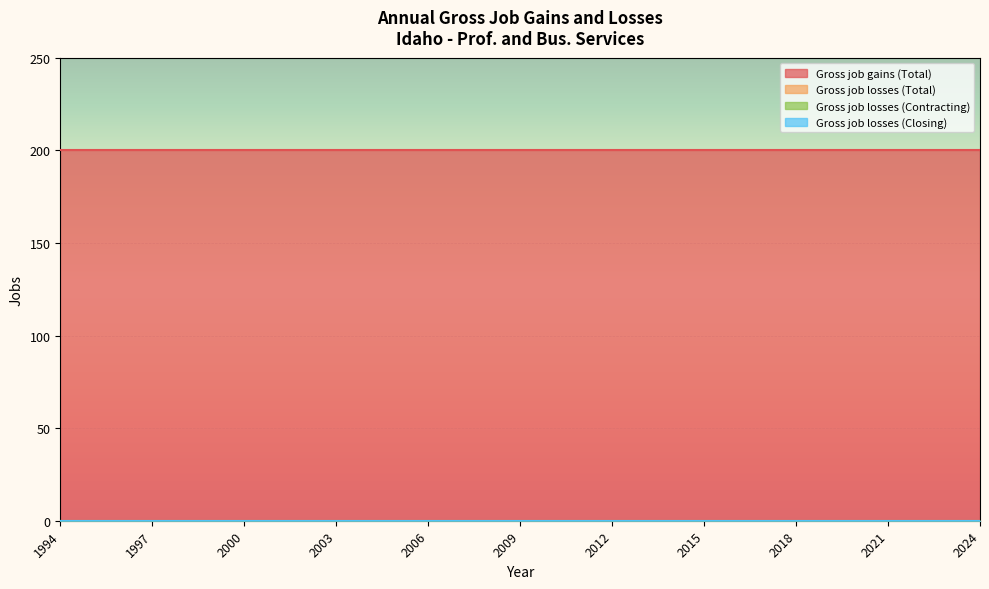

What are all the series names shown in the legend?

Gross job gains (Total), Gross job losses (Total), Gross job losses (Contracting), Gross job losses (Closing)